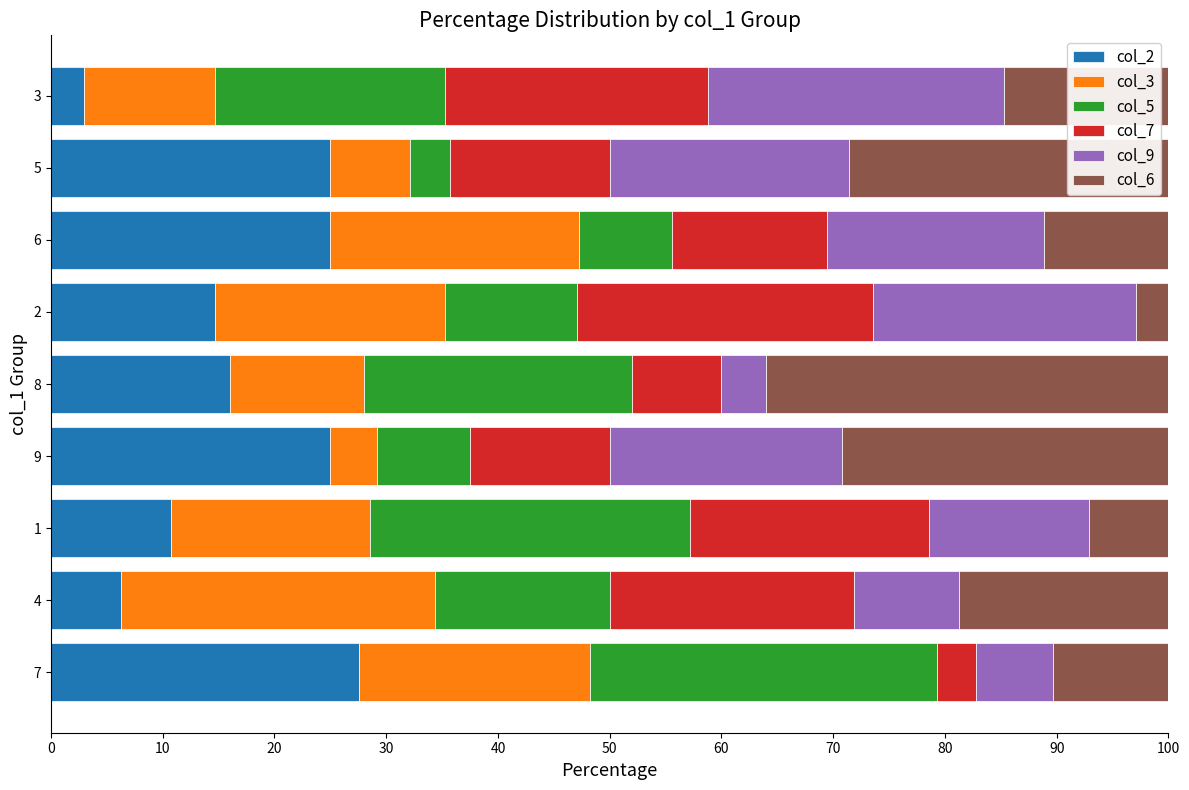

What is the lowest value of the col_2 series?

2.9